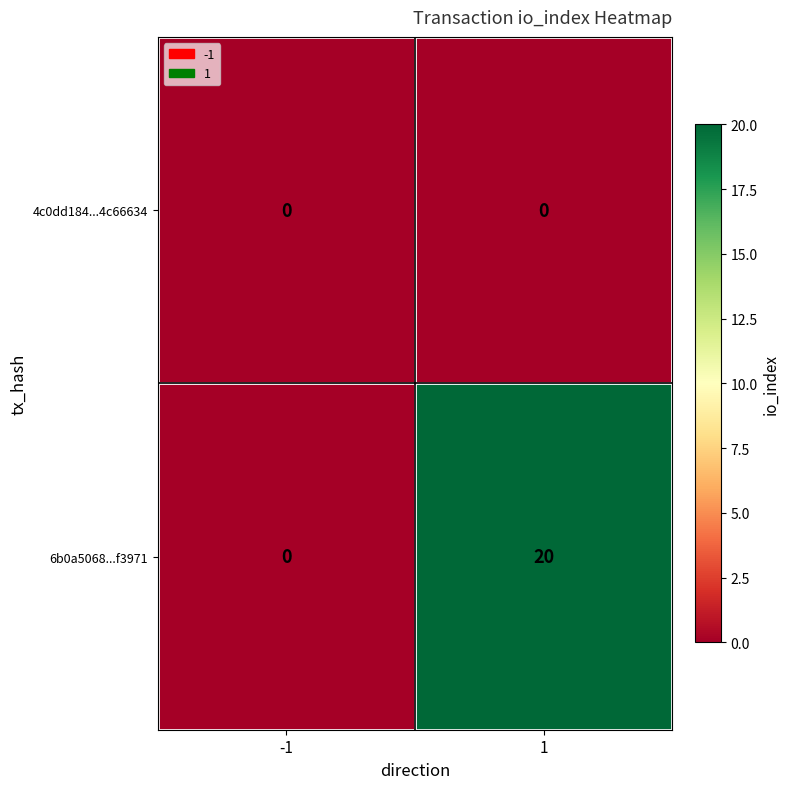

List the series in order of their peak value, highest first.

6b0a5068...f3971, 4c0dd184...4c66634